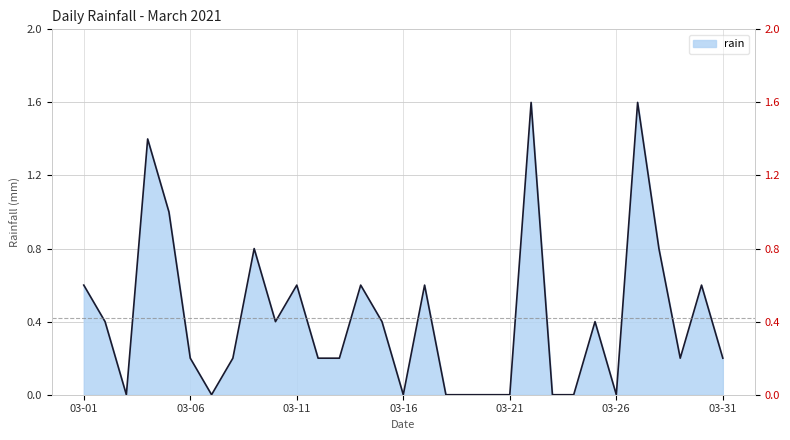

What is the change in value from 2021-03-27 to 2021-03-30?

-1.0